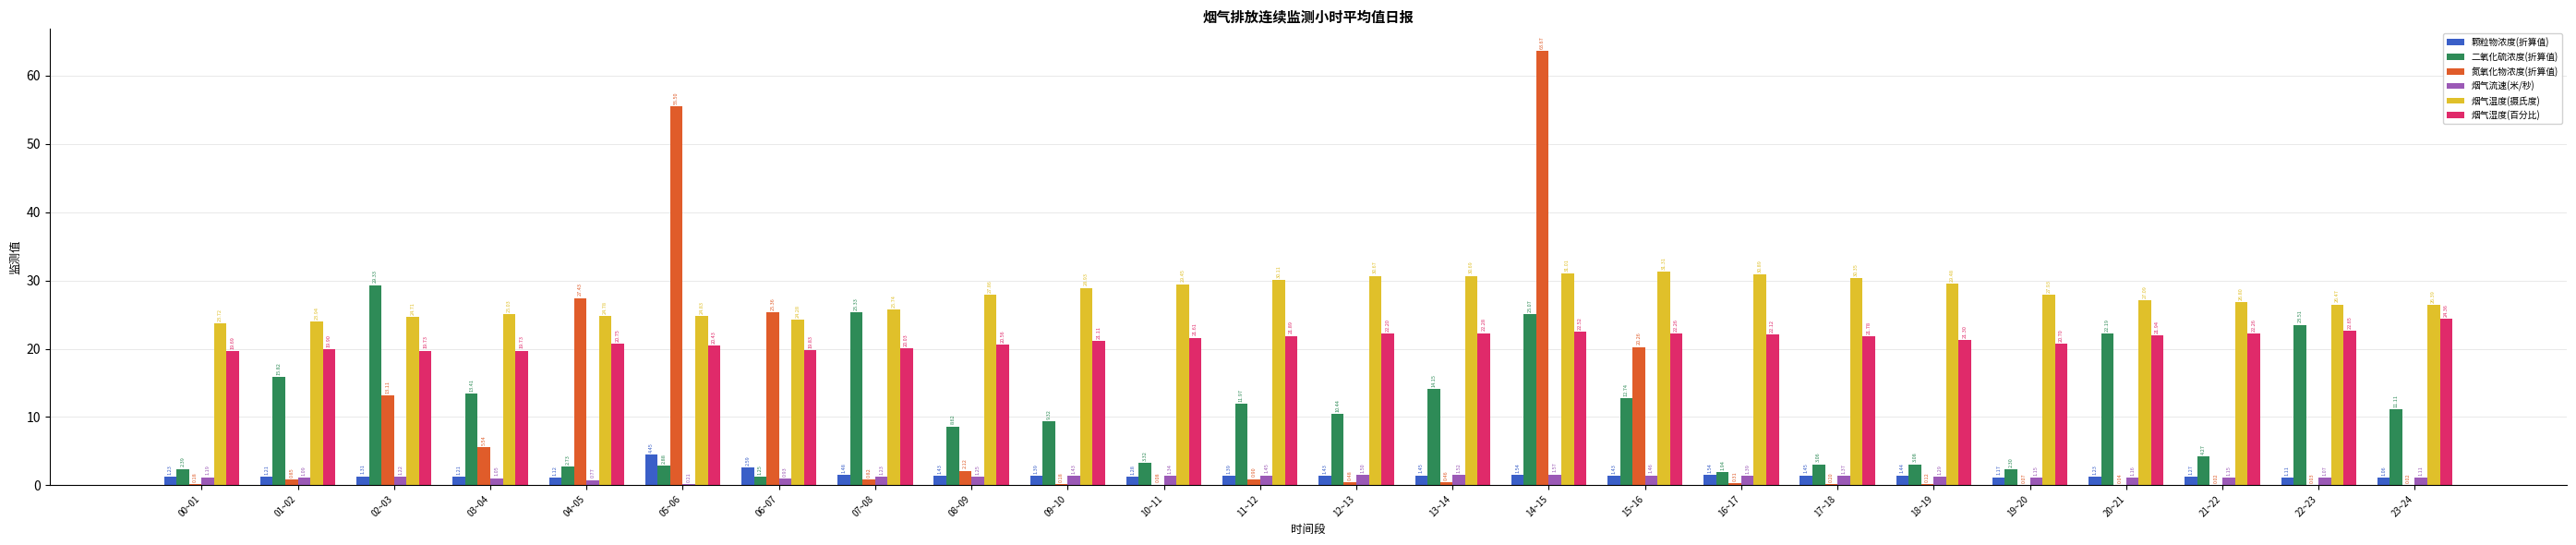

What is the sum of the 烟气温度(摄氏度) values at 17~18 and 03~04?

55.4